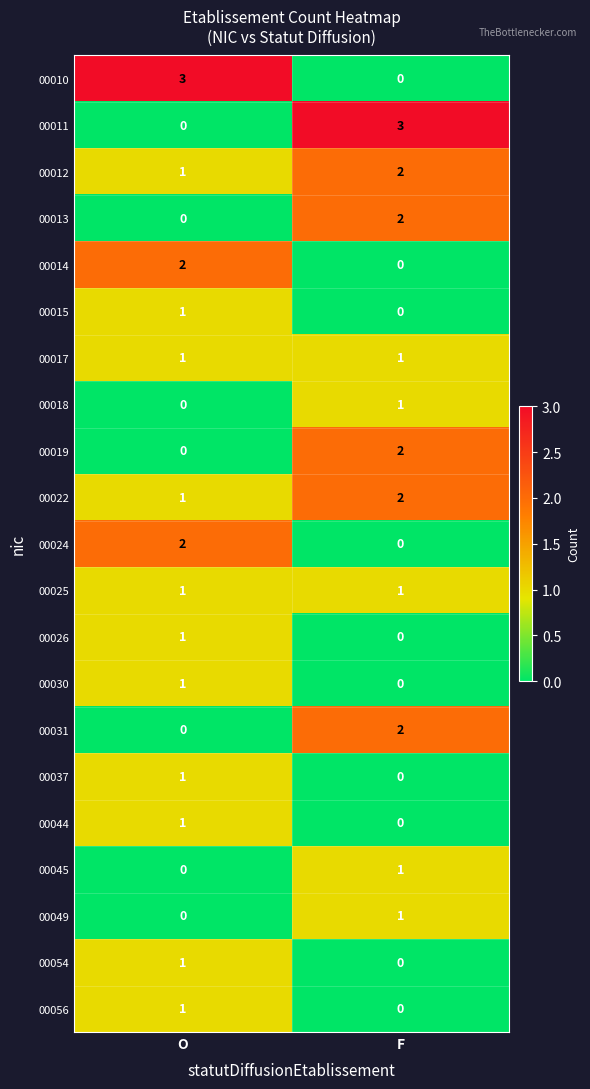

How many data points does each series have?

2